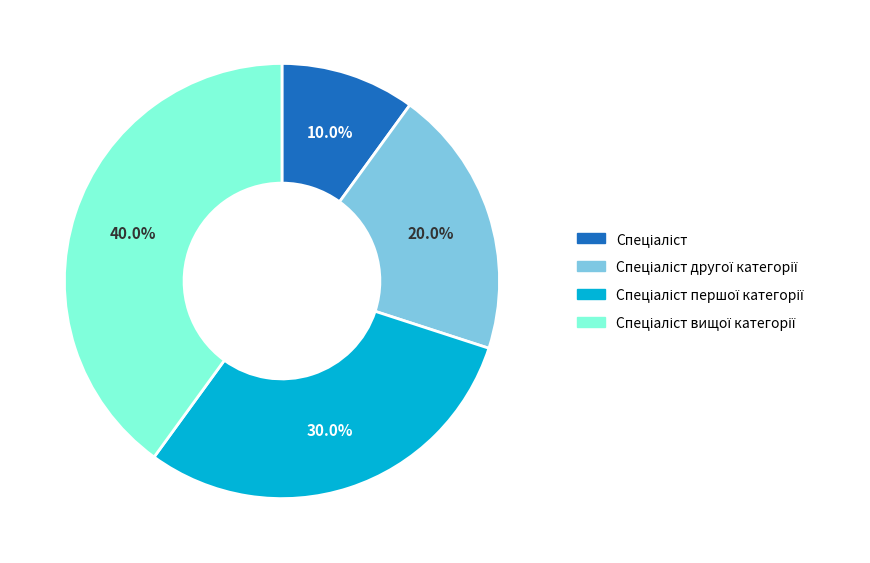

Does any single category account for the majority?

No